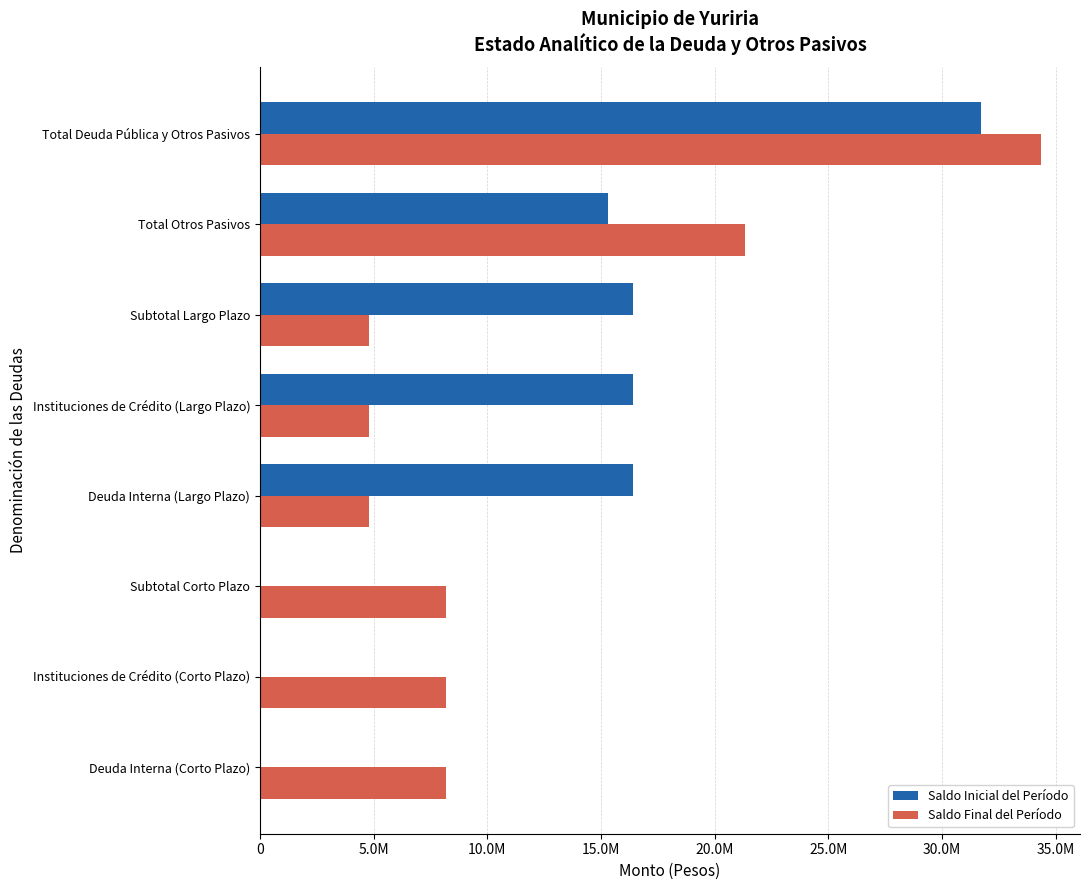

Reading left to right, what are all the values shown in this chart?

Saldo Inicial del Período: 0.0	0.0	0.0	16416365.5	16416365.5	16416365.5	15317375.1	31733740.6
Saldo Final del Período: 8203068.5	8203068.5	8203068.5	4812274.2	4812274.2	4812274.2	21341002.6	34356345.3